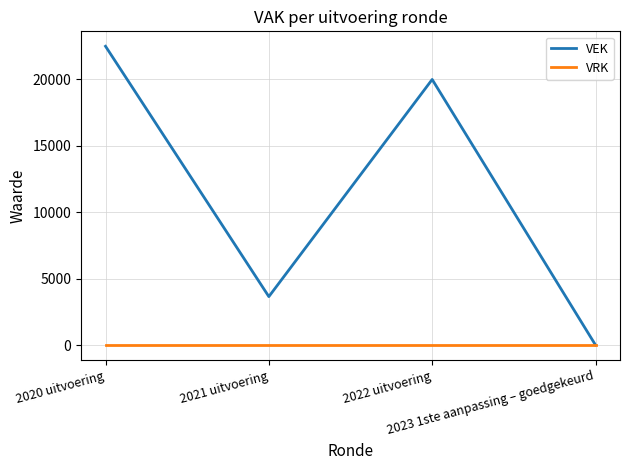

Where is the first local minimum for VEK?

2021 uitvoering